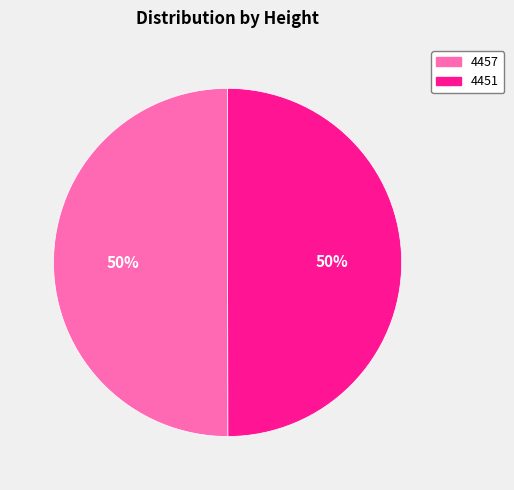

Approximately how many times larger is the value at 4451 compared to 4457?

1.0